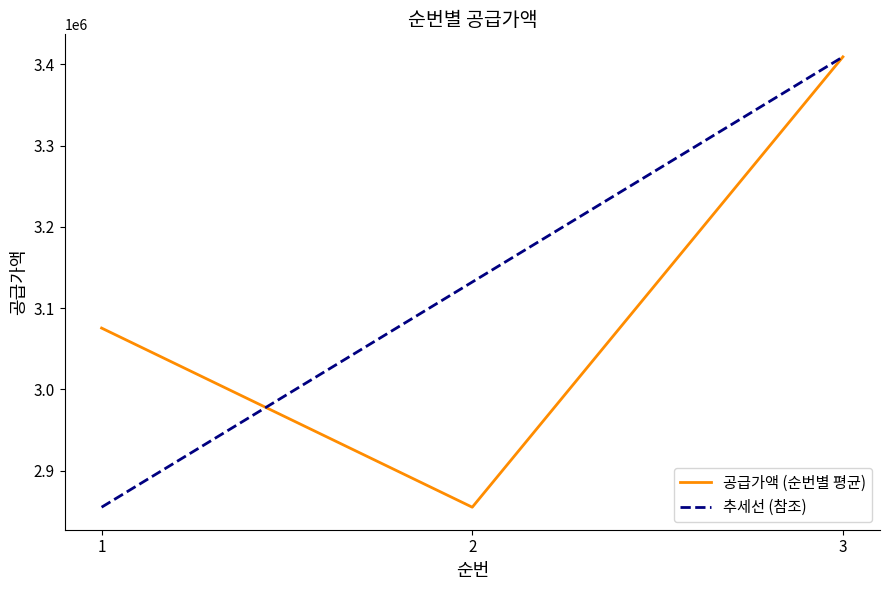

At which label is the value closest to 3132091?

1